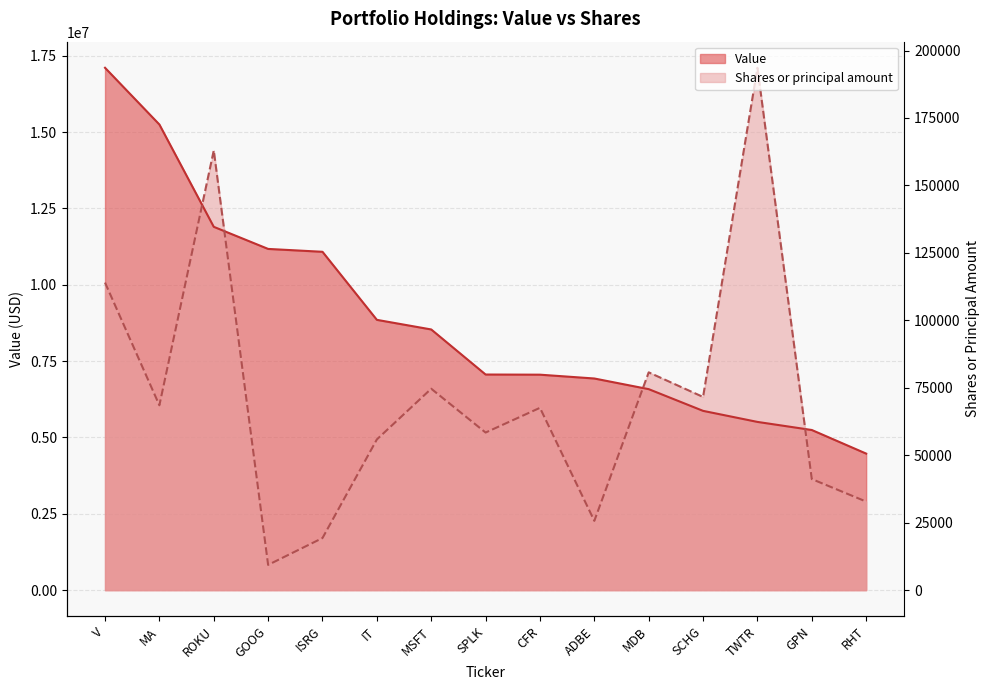

Does the chart have visible grid lines?

Yes